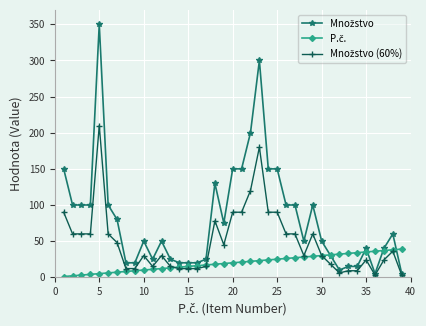

What is the minimum value shown in the chart?

1